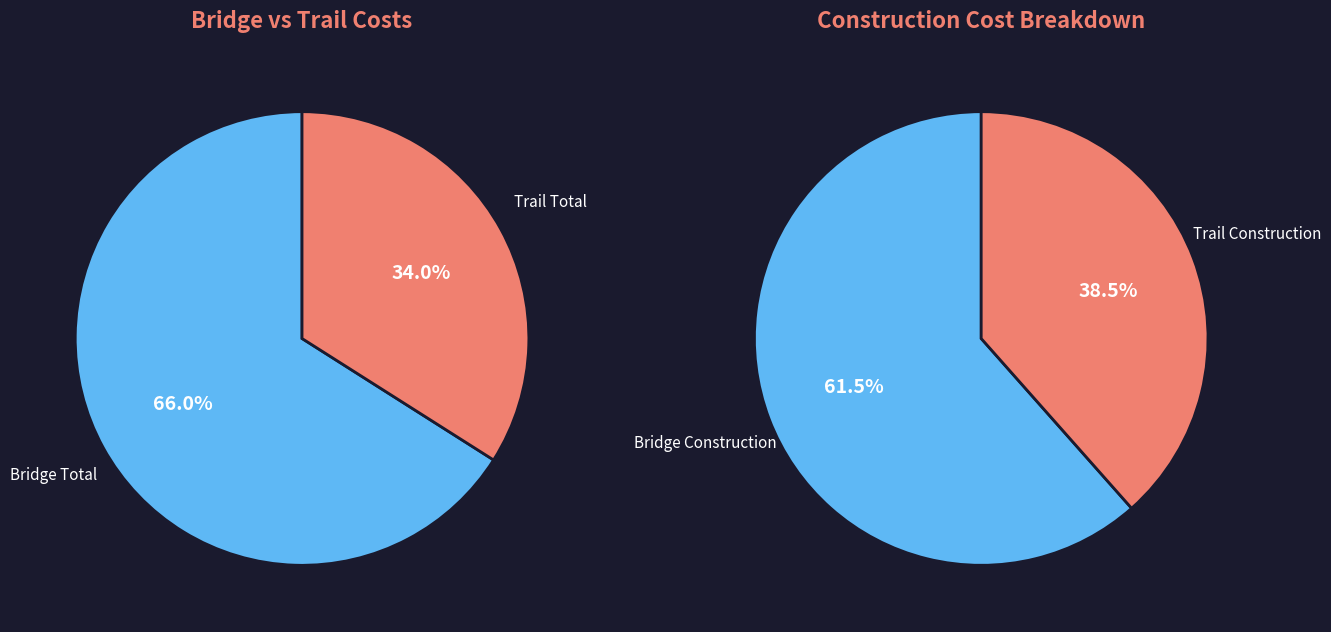

Is it true that Bridge Total is 66% of the pie?

True